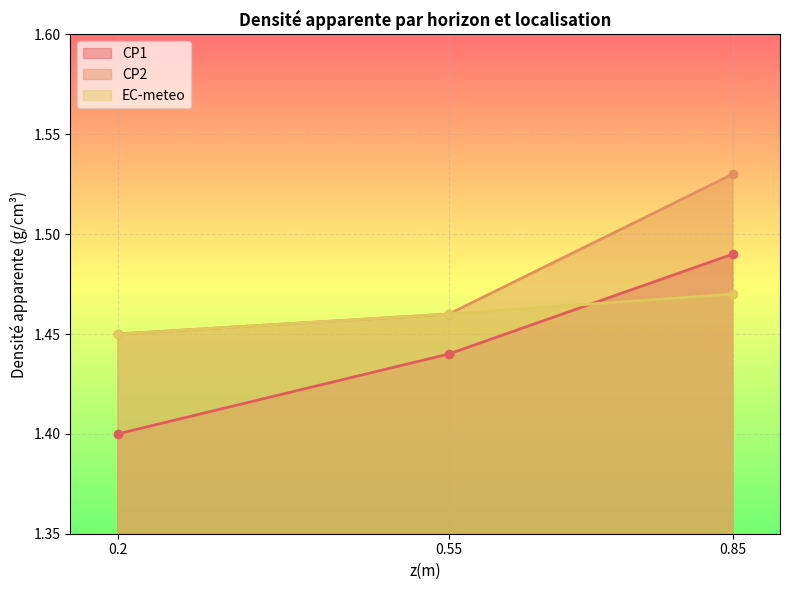

Read the EC-meteo value at 0.2.

1.4